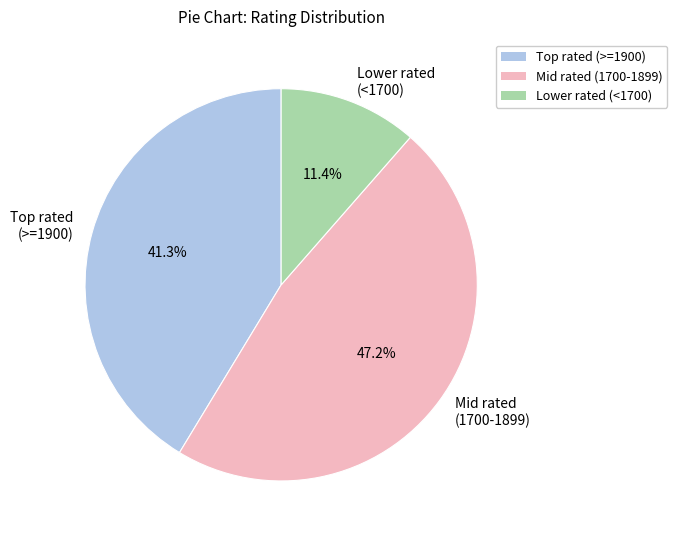

What percentage is NOT represented by Lower rated (<1700)?

88.6%